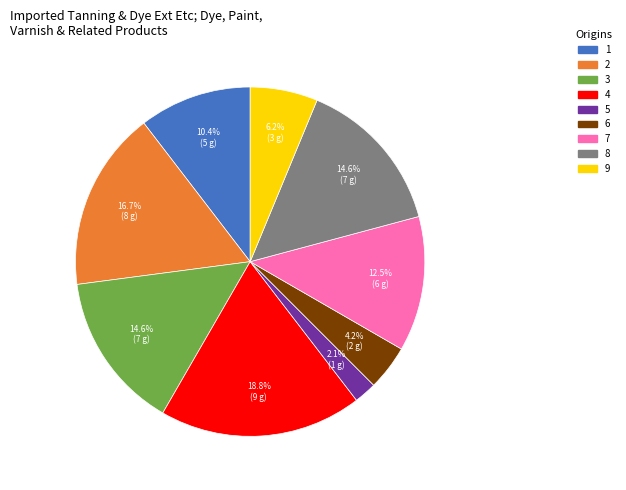

To the nearest percent, what percentage of the pie is 4?

19%